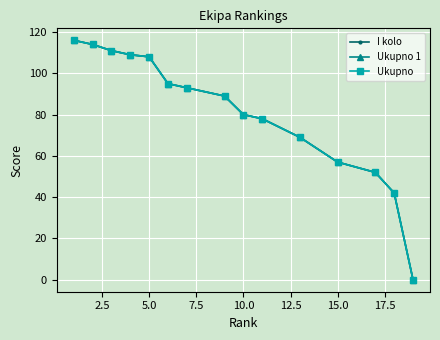

What is the difference between the maximum and minimum values in the I kolo series?

116